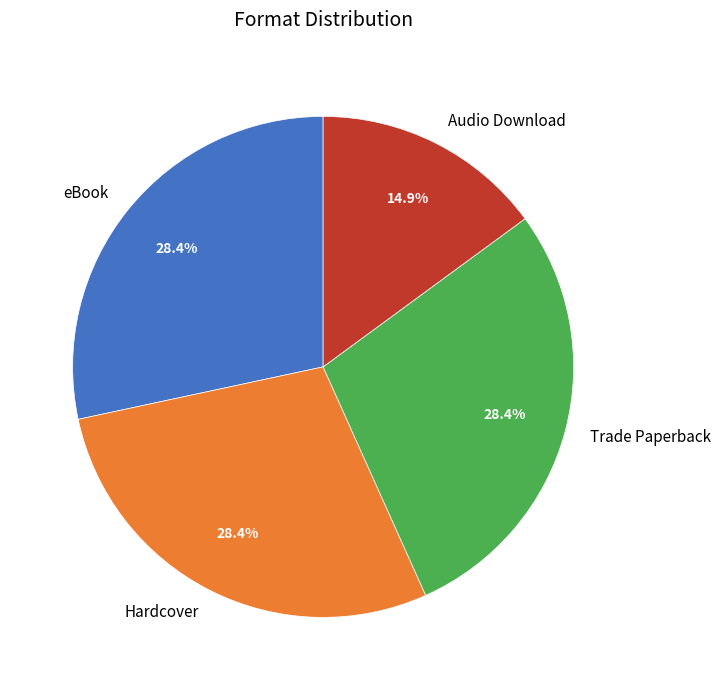

To the nearest percent, what is the difference between the largest and smallest slice percentages?

13%